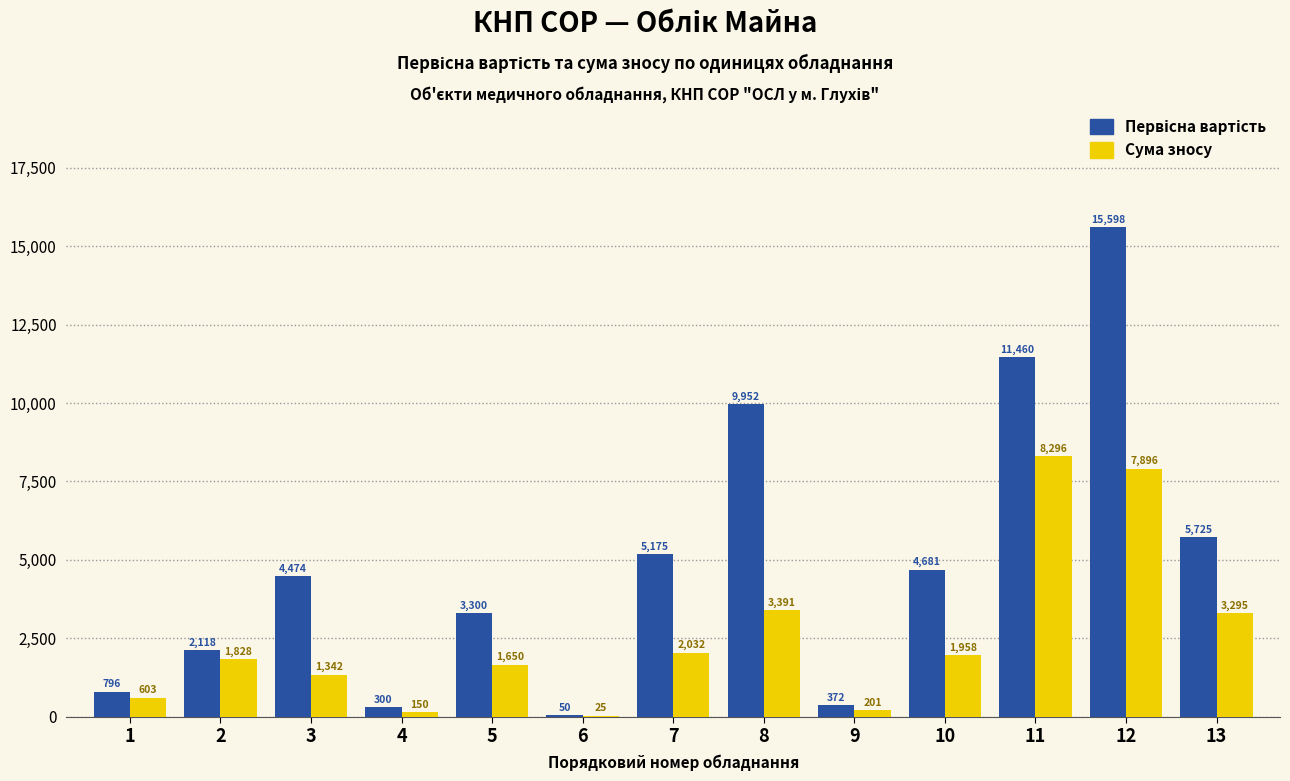

At which label is Сума зносу closest to 4160?

8